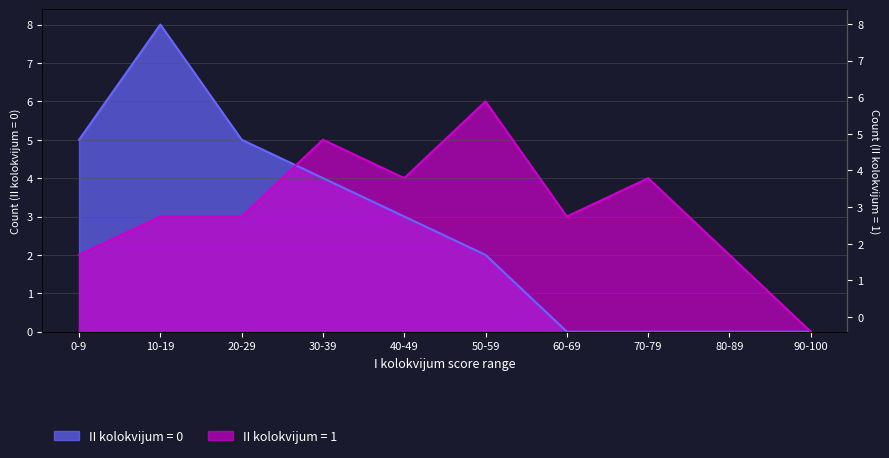

The II kolokvijum = 0 series shows -3 at 60-69. True or false?

False